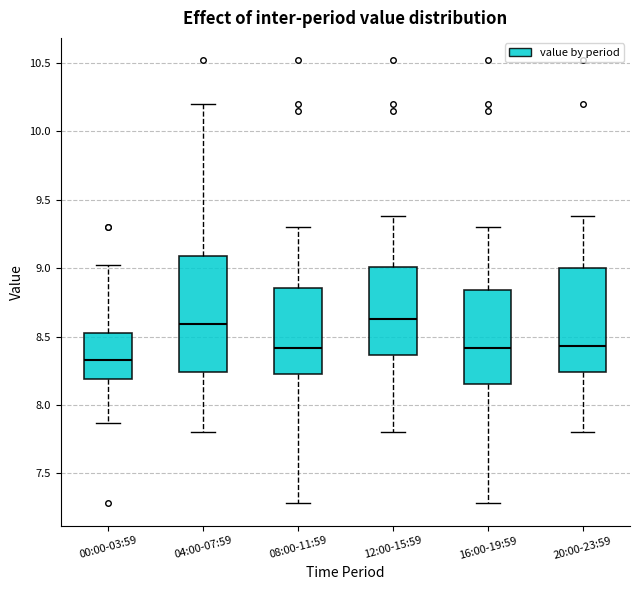

Reading left to right, read every box against the y-axis: the position of its median line, the range the box covers, and the ends of its whiskers. The values are not printed on the chart, so give them approximately, as read against the axis.

00:00-03:59: median 8.35, box 8.20 to 8.55, whiskers 7.85 to 9.00
04:00-07:59: median 8.60, box 8.25 to 9.10, whiskers 7.80 to 10.20
08:00-11:59: median 8.40, box 8.20 to 8.85, whiskers 7.30 to 9.30
12:00-15:59: median 8.65, box 8.35 to 9.00, whiskers 7.80 to 9.40
16:00-19:59: median 8.40, box 8.15 to 8.85, whiskers 7.30 to 9.30
20:00-23:59: median 8.45, box 8.25 to 9.00, whiskers 7.80 to 9.40